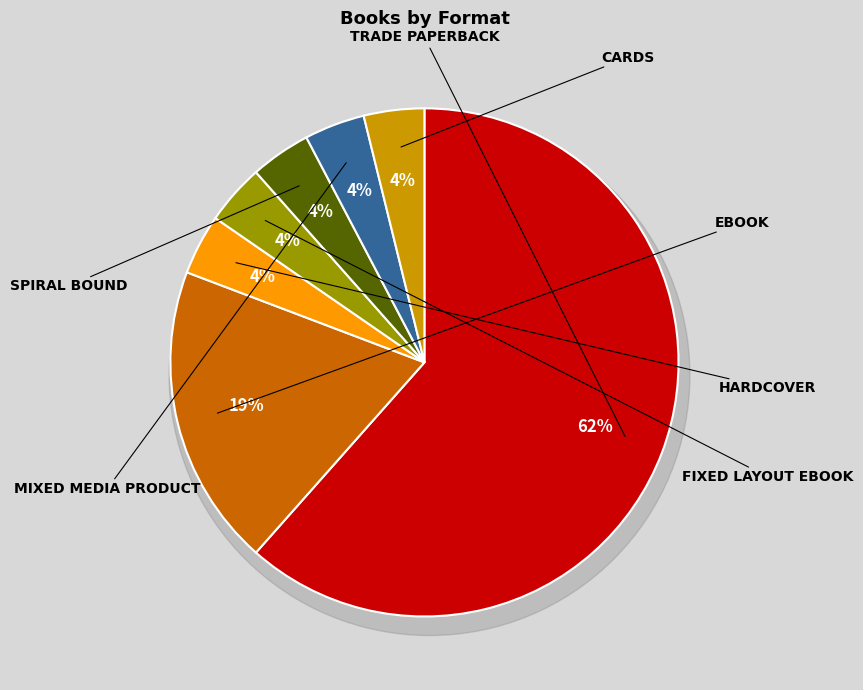

What percentage is the Spiral bound slice, to the nearest percent?

4%